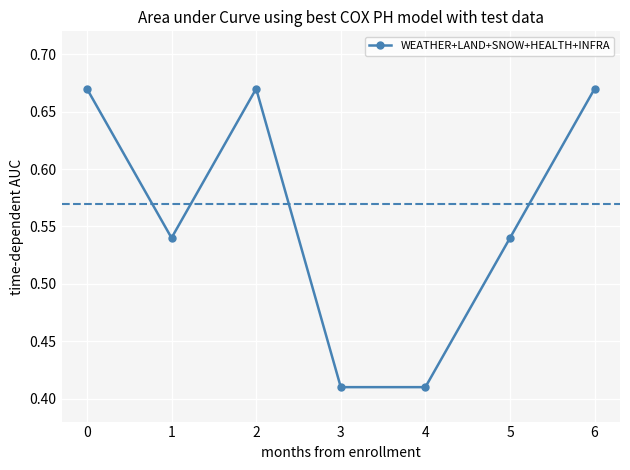

What is the difference between the second highest and second lowest values?

0.3